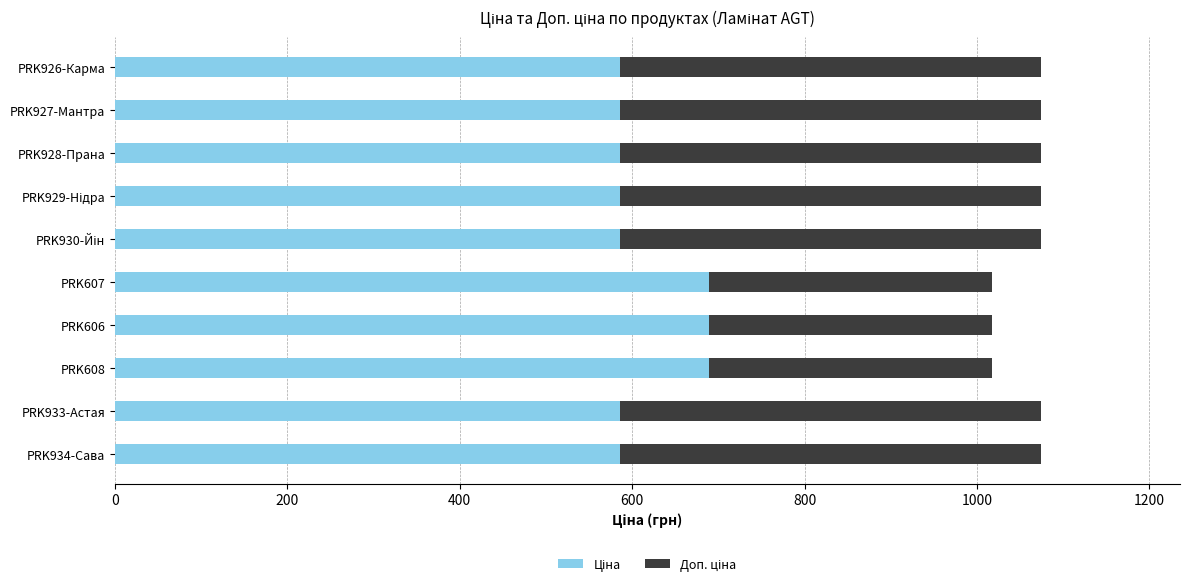

What is the total value across all series at PRK926-Карма?

1074.5